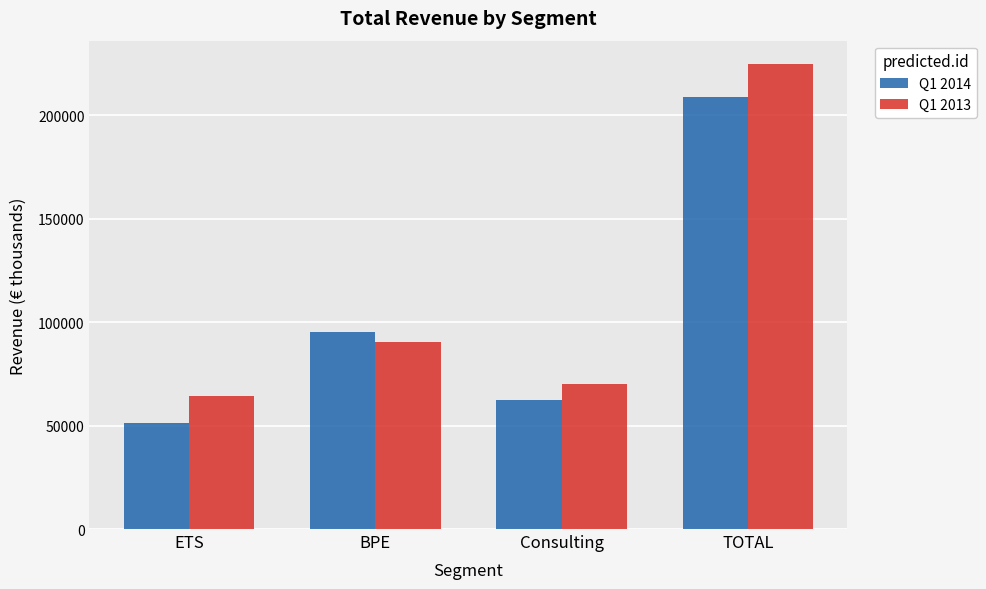

What is the total value across all series at ETS?

115611